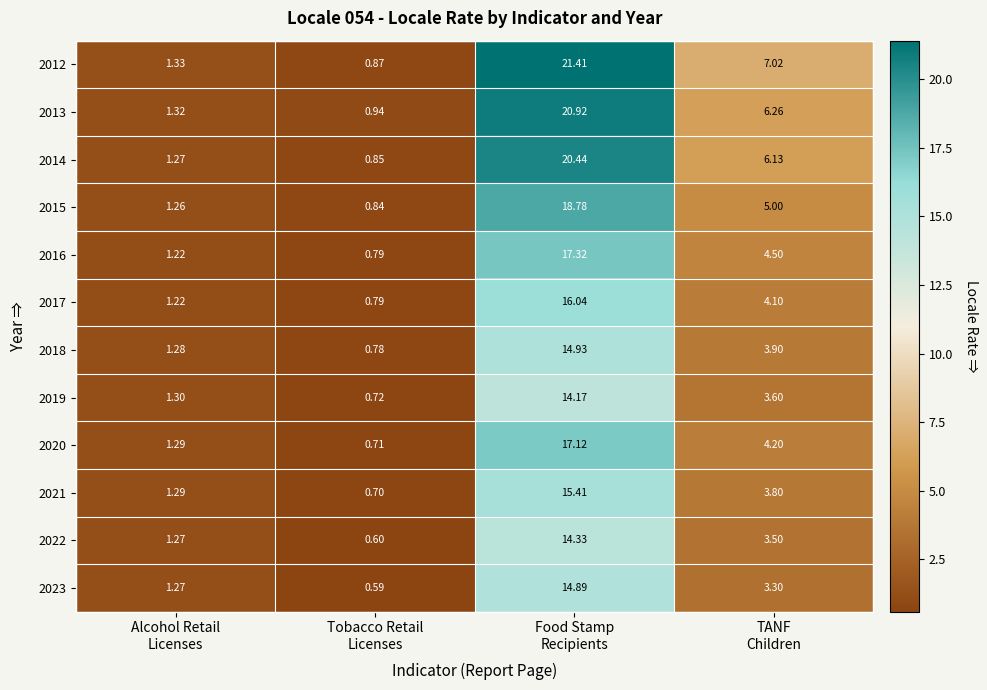

At which category is the sum across all series the highest?

Food Stamp
Recipients